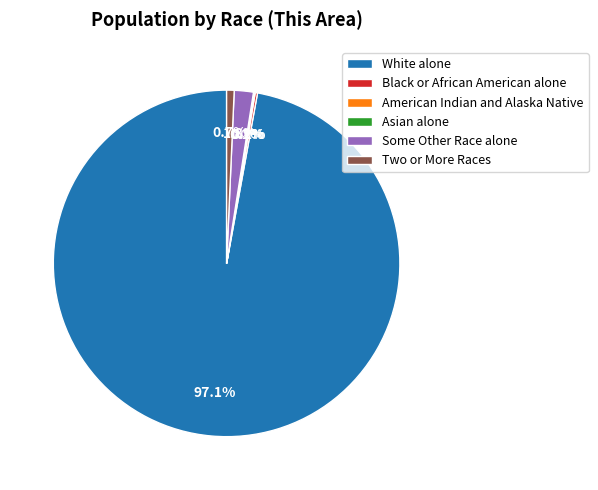

How much of the chart is everything except White alone?

2.9%